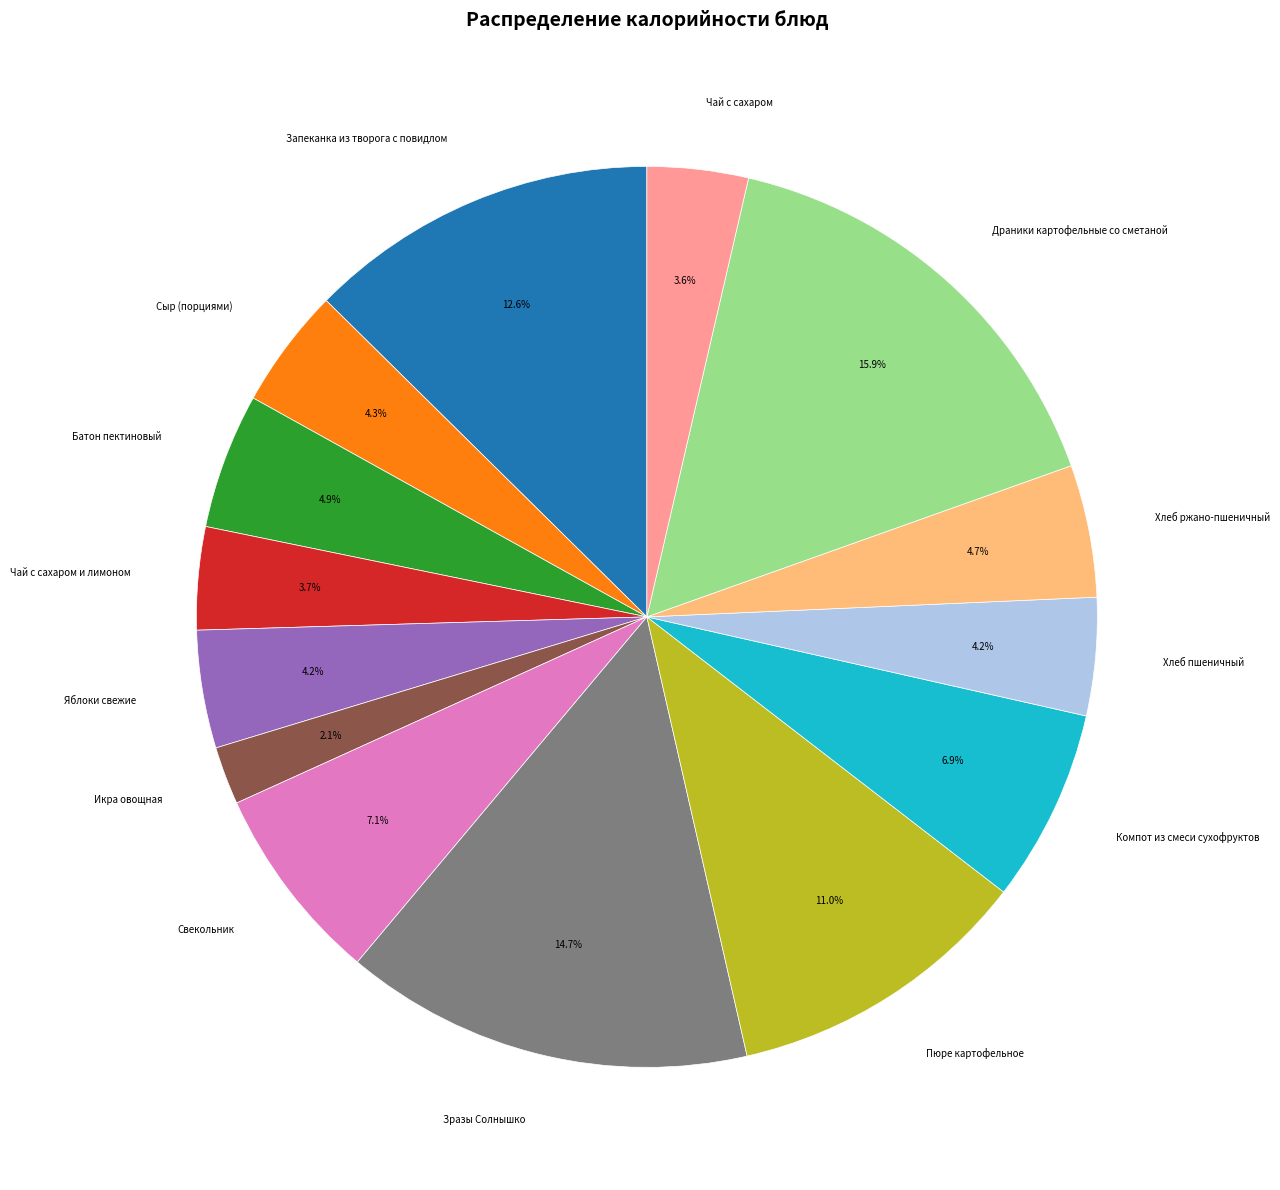

What portion of the pie excludes Компот из смеси сухофруктов?

93.1%